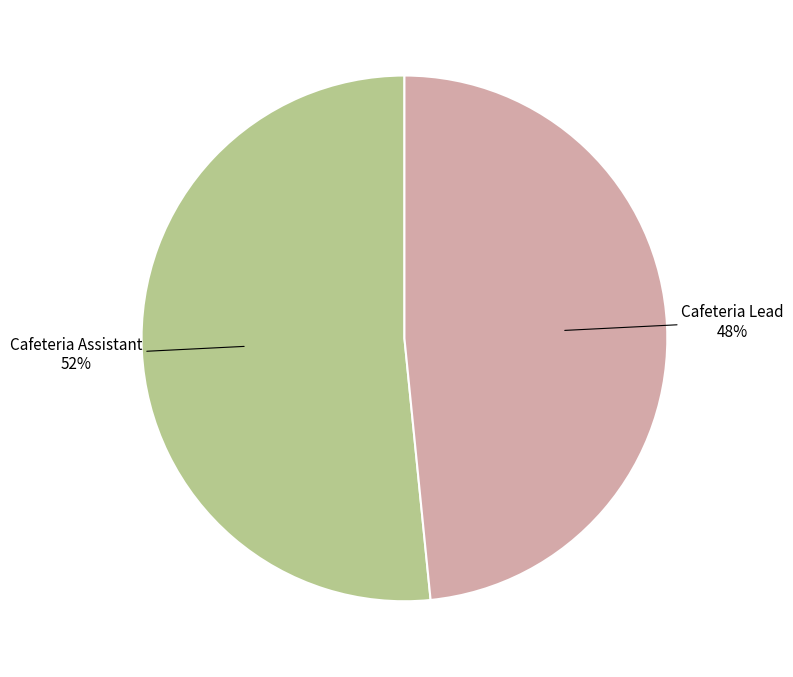

Is there any slice that represents more than half of the pie?

Yes